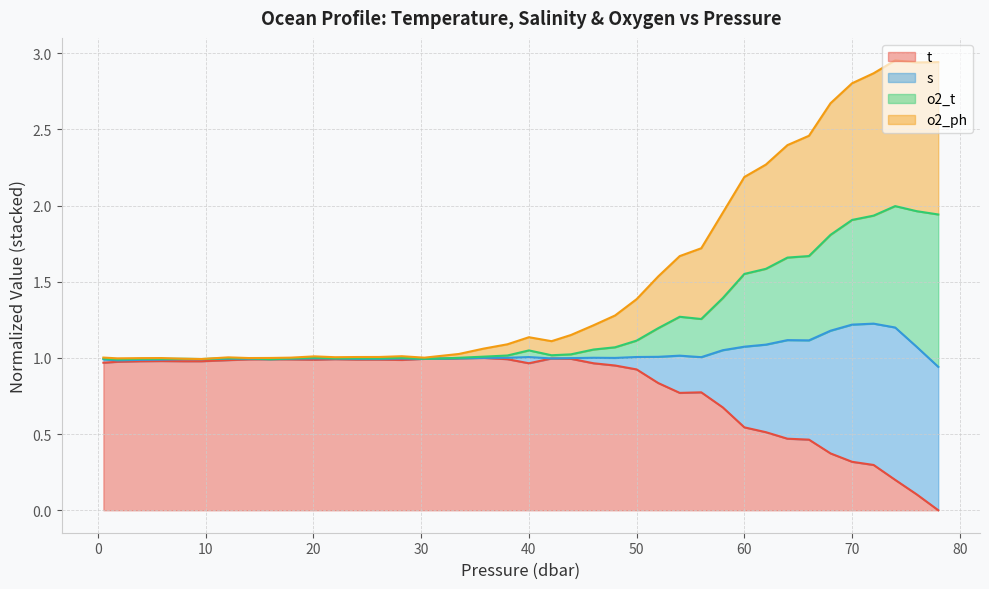

True or false: s has more than 1 interior local peaks.

True